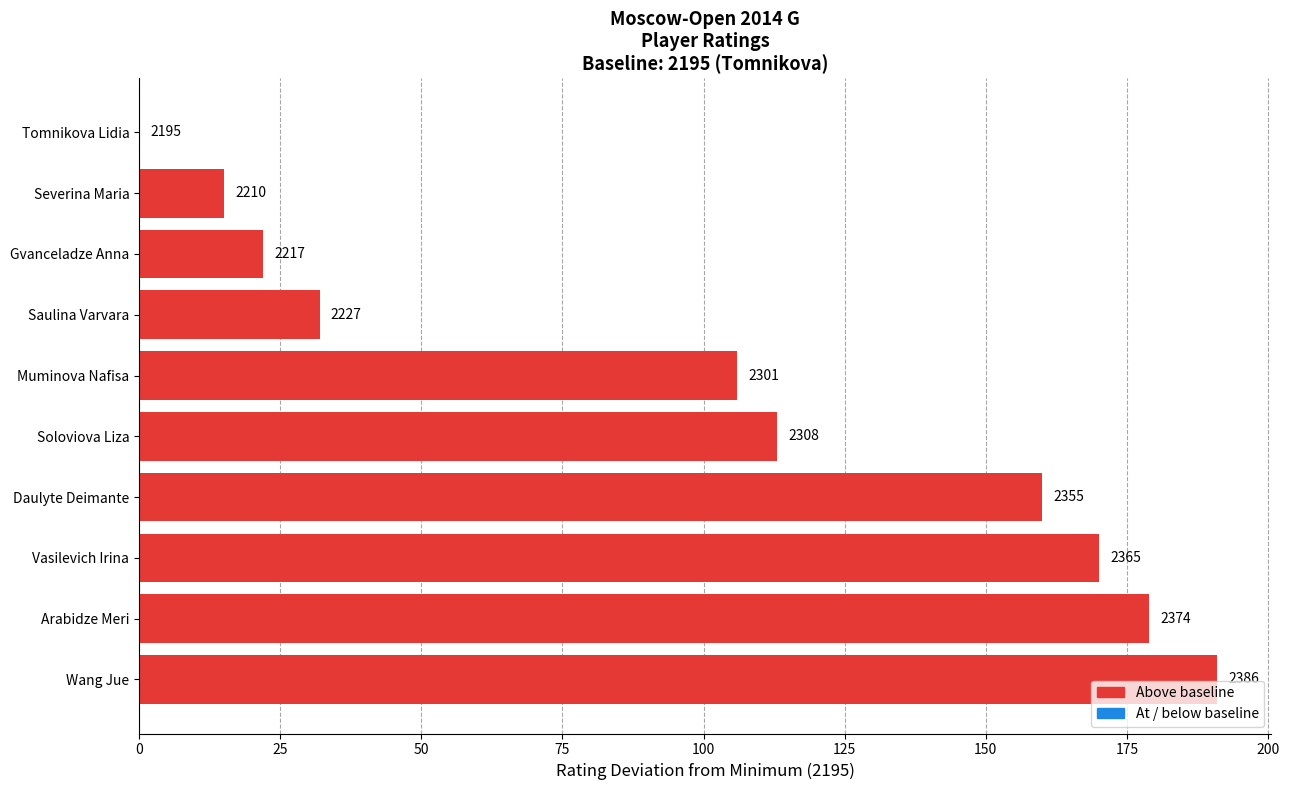

Are the bars horizontal?

Yes